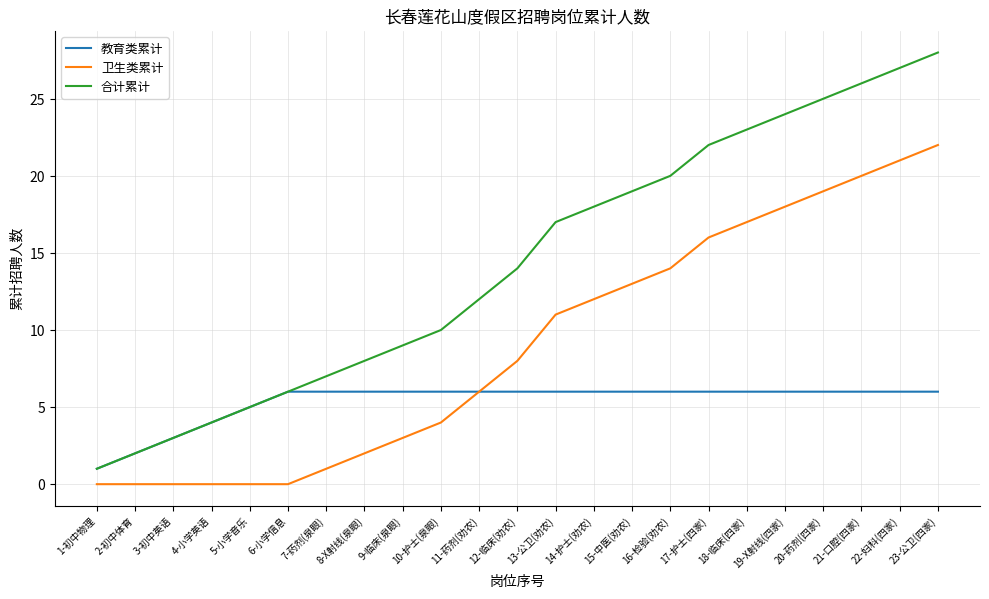

How many lines are shown in the chart?

3